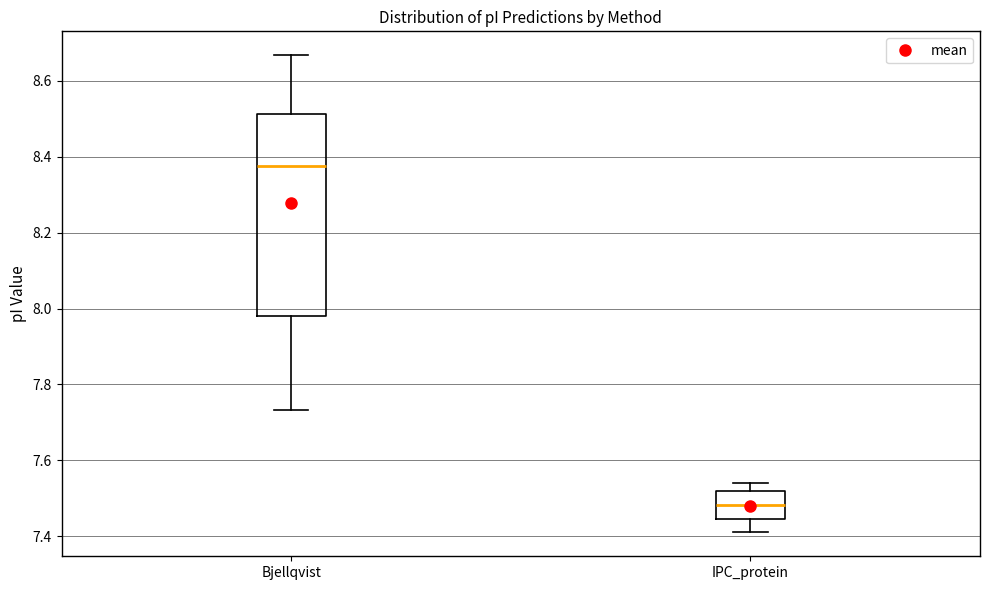

Where does the lower whisker of the box for Bjellqvist end on the y-axis? The values are not printed on the chart, so give them approximately, as read against the axis.

7.74